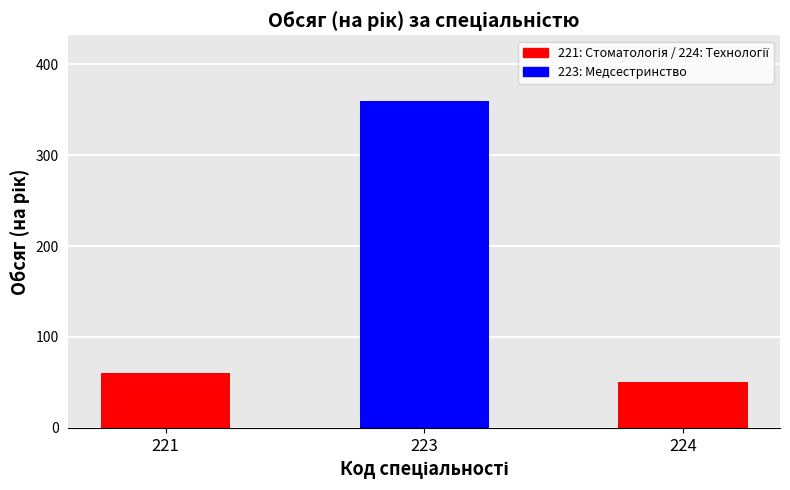

At which category does the chart reach its minimum across all series?

224